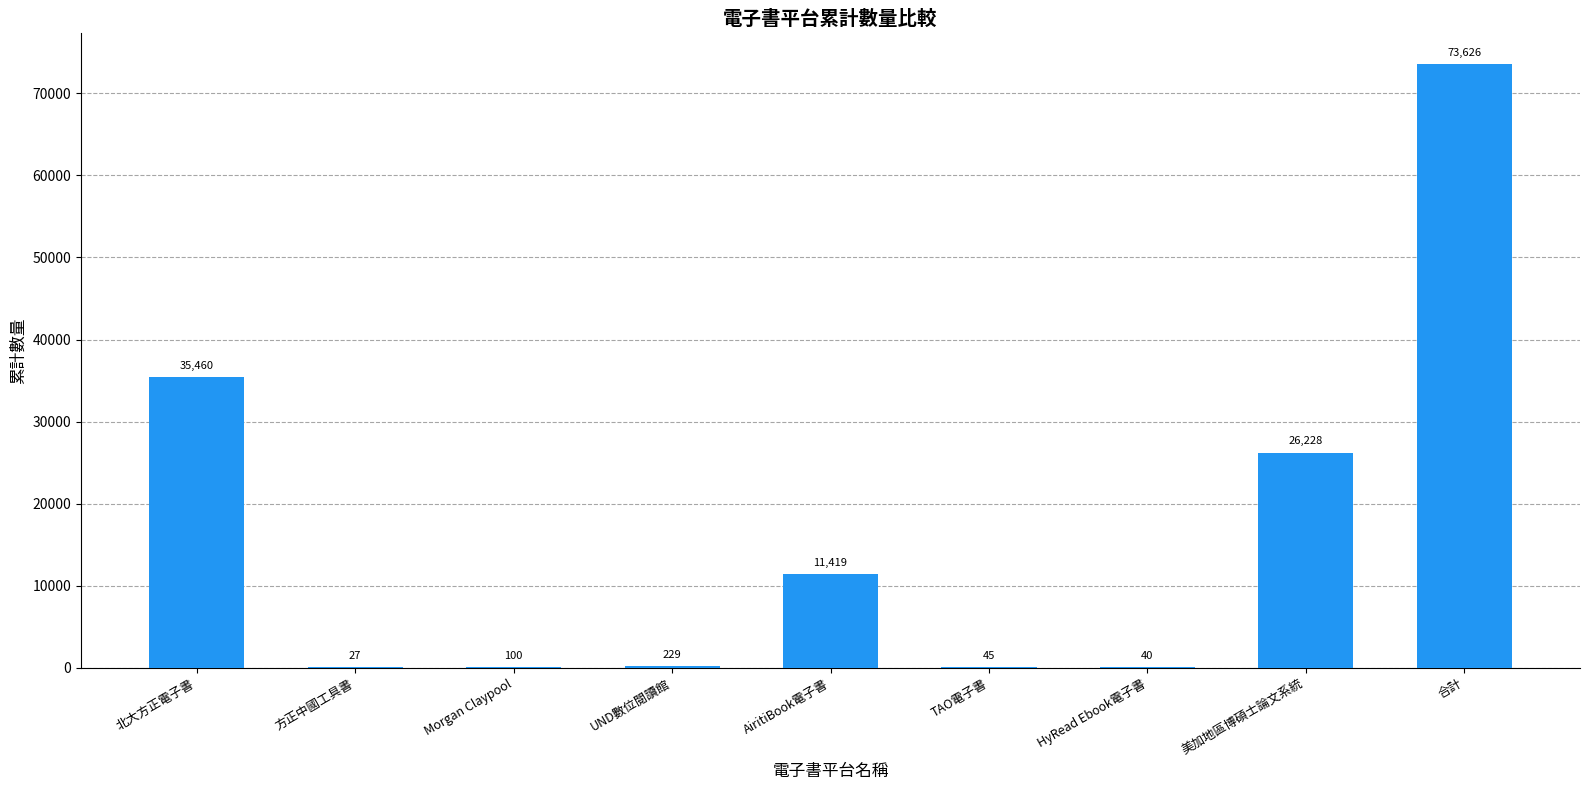

What is the difference between the values at Morgan Claypool and AiritiBook電子書?

11319